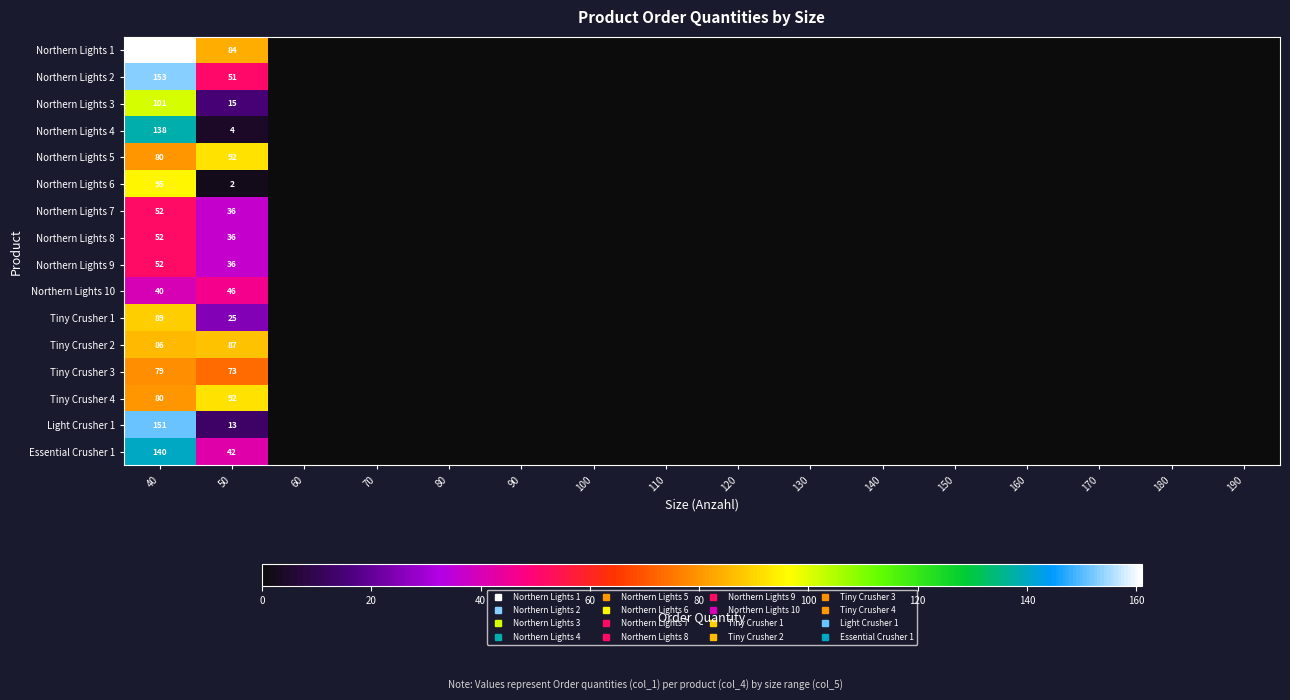

List the labels in order of Northern Lights 8 value, smallest first.

60, 70, 80, 90, 100, 110, 120, 130, 140, 150, 160, 170, 180, 190, 50, 40